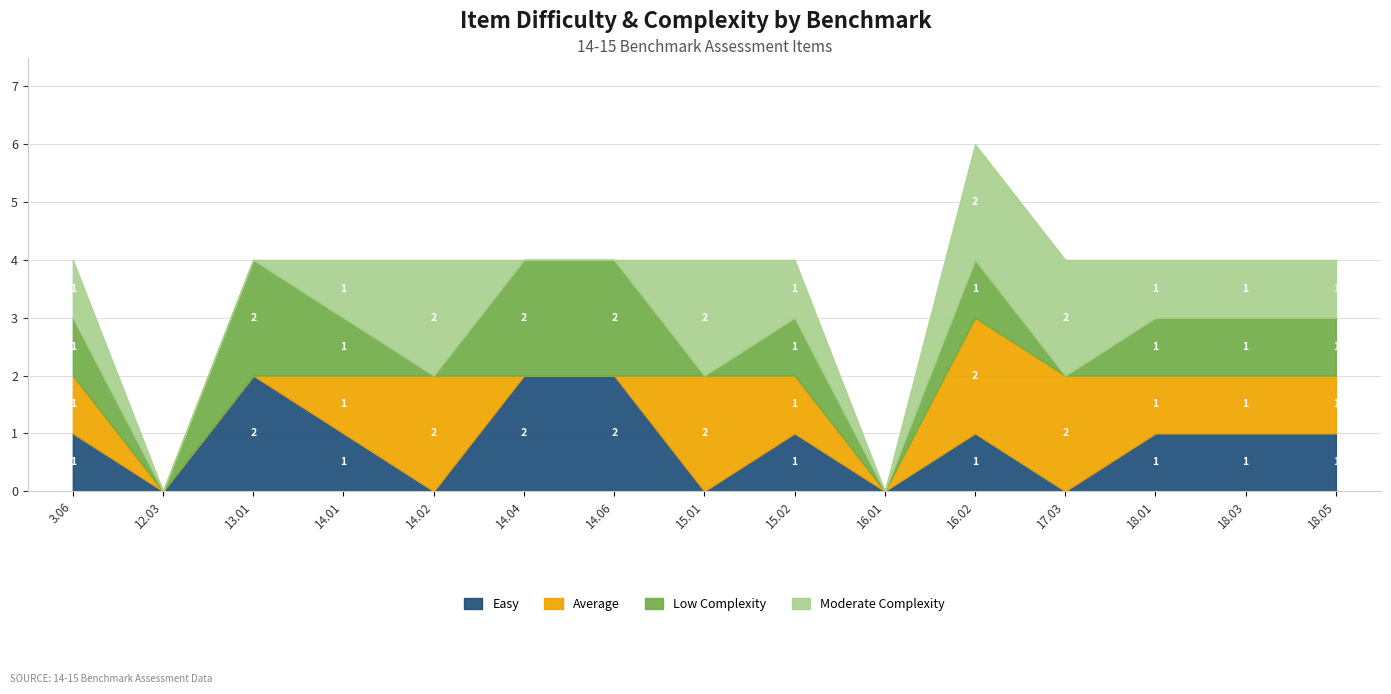

What are all the series names shown in the legend?

Easy, Average, Low Complexity, Moderate Complexity